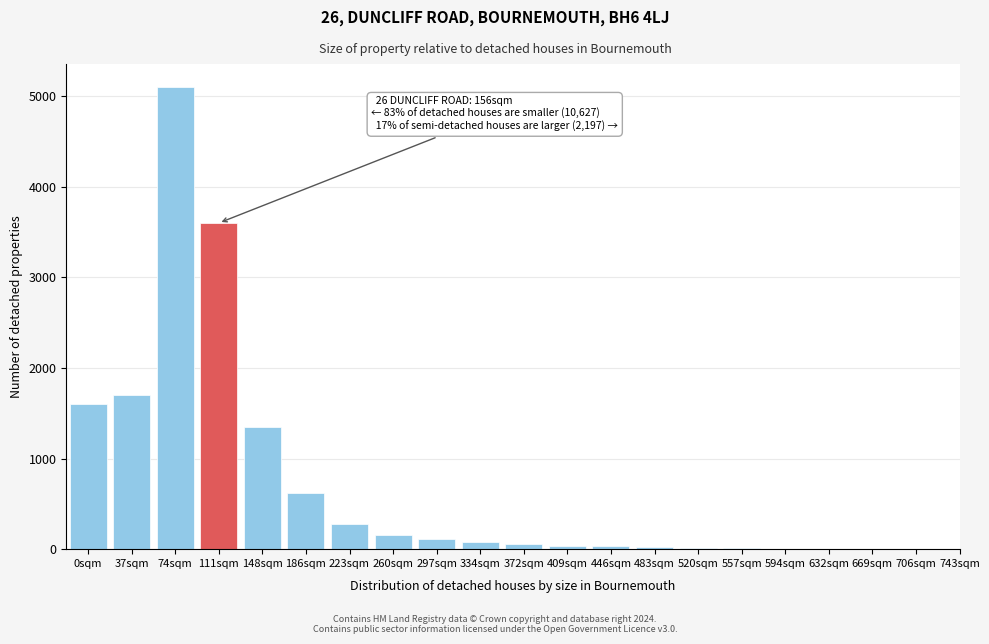

The chart shows a value of 1600 at 0sqm. True or false?

True